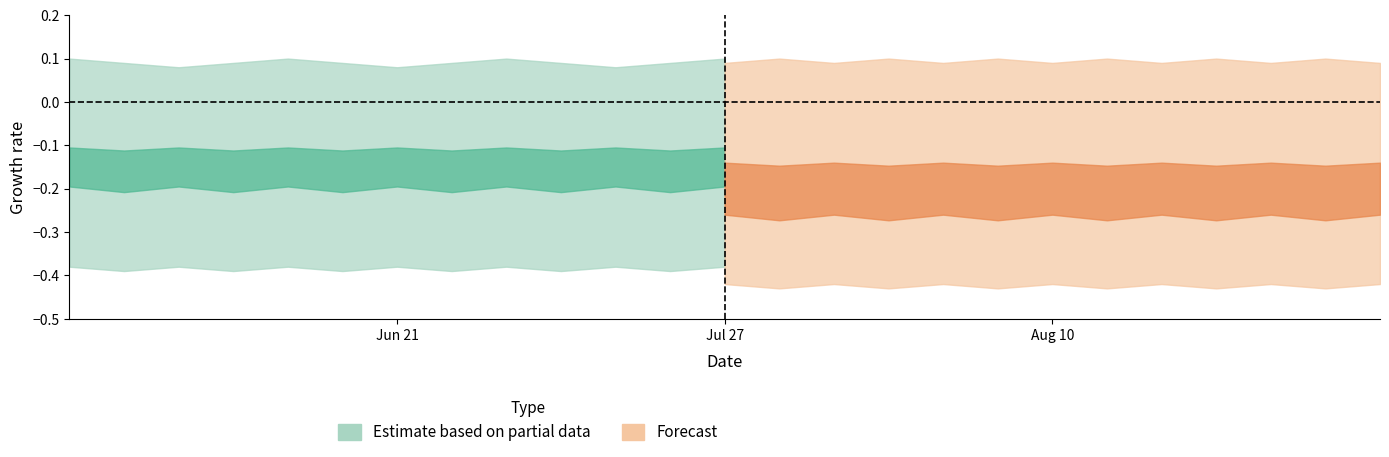

What is the value of the estimate_lower point at the 10th from the left?

-0.4